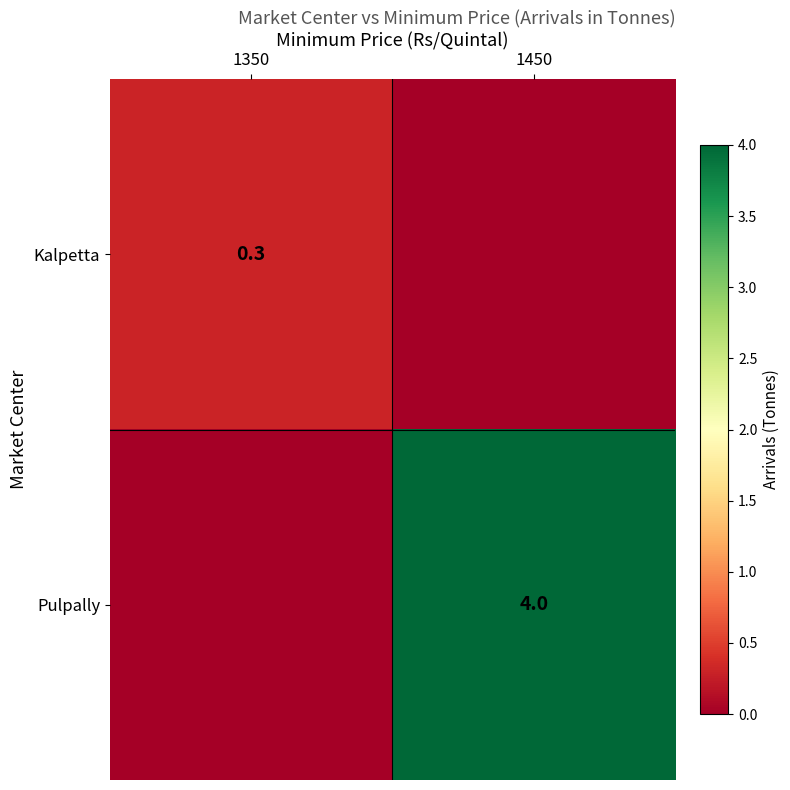

What is the total value across all series at 1450?

4.0